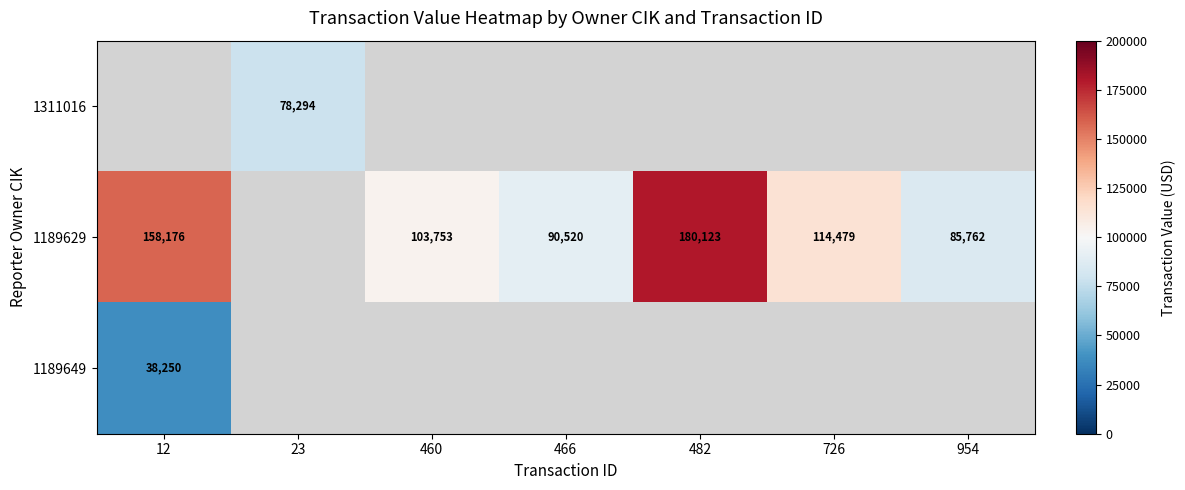

True or false: 1311016 has a value of 78294 at 23.

True